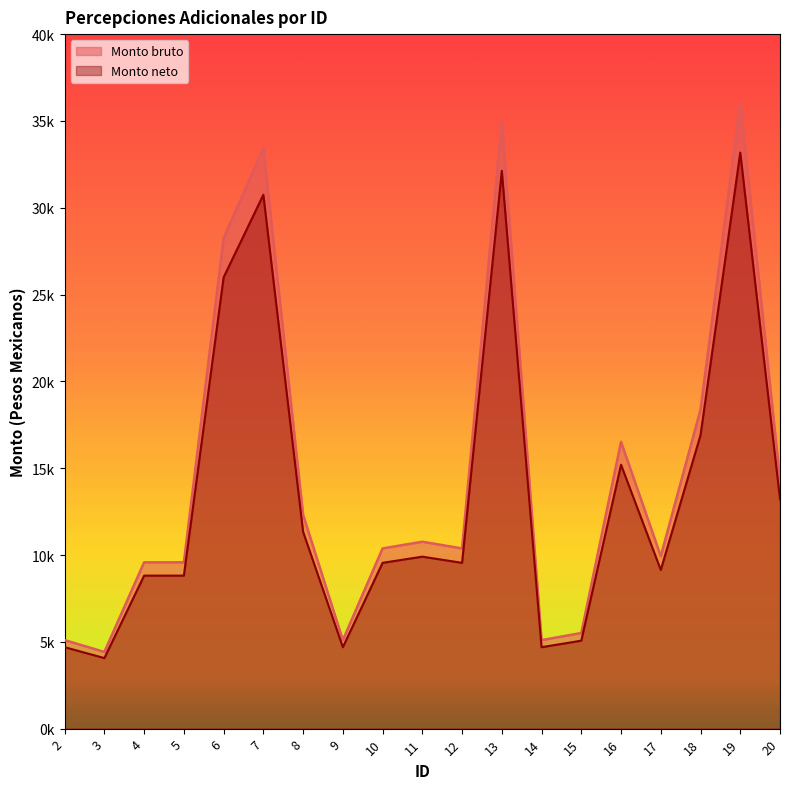

True or false: Monto bruto and Monto neto intersect in this chart.

False